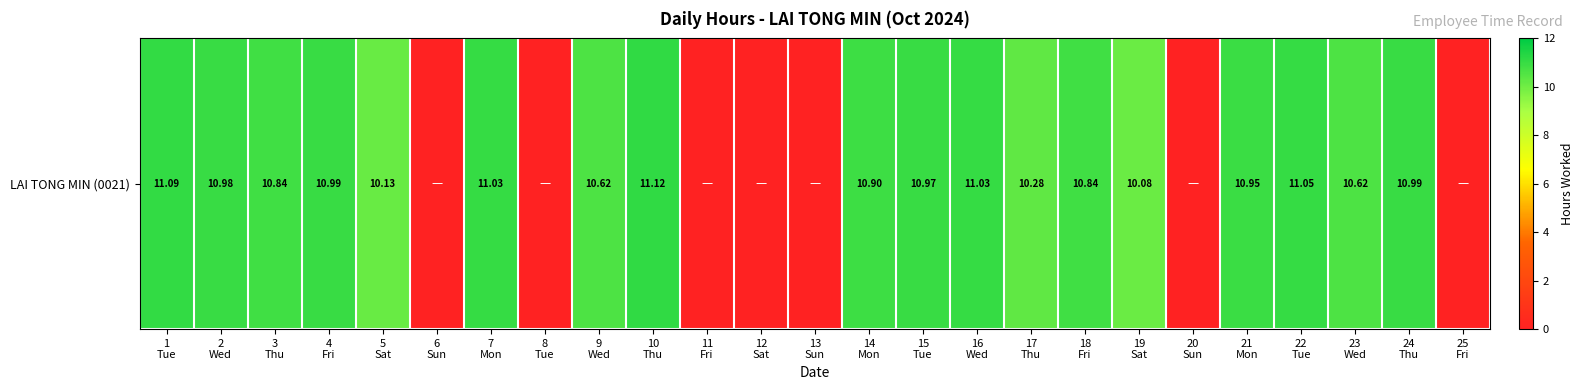

Reading left to right, what are all the values shown in this chart?

1
Tue=11.1	2
Wed=11.0	3
Thu=10.8	4
Fri=11.0	5
Sat=10.1	6
Sun=0.0	7
Mon=11.0	8
Tue=0.0	9
Wed=10.6	10
Thu=11.1	11
Fri=0.0	12
Sat=0.0	13
Sun=0.0	14
Mon=10.9	15
Tue=11.0	16
Wed=11.0	17
Thu=10.3	18
Fri=10.8	19
Sat=10.1	20
Sun=0.0	21
Mon=10.9	22
Tue=11.1	23
Wed=10.6	24
Thu=11.0	25
Fri=0.0